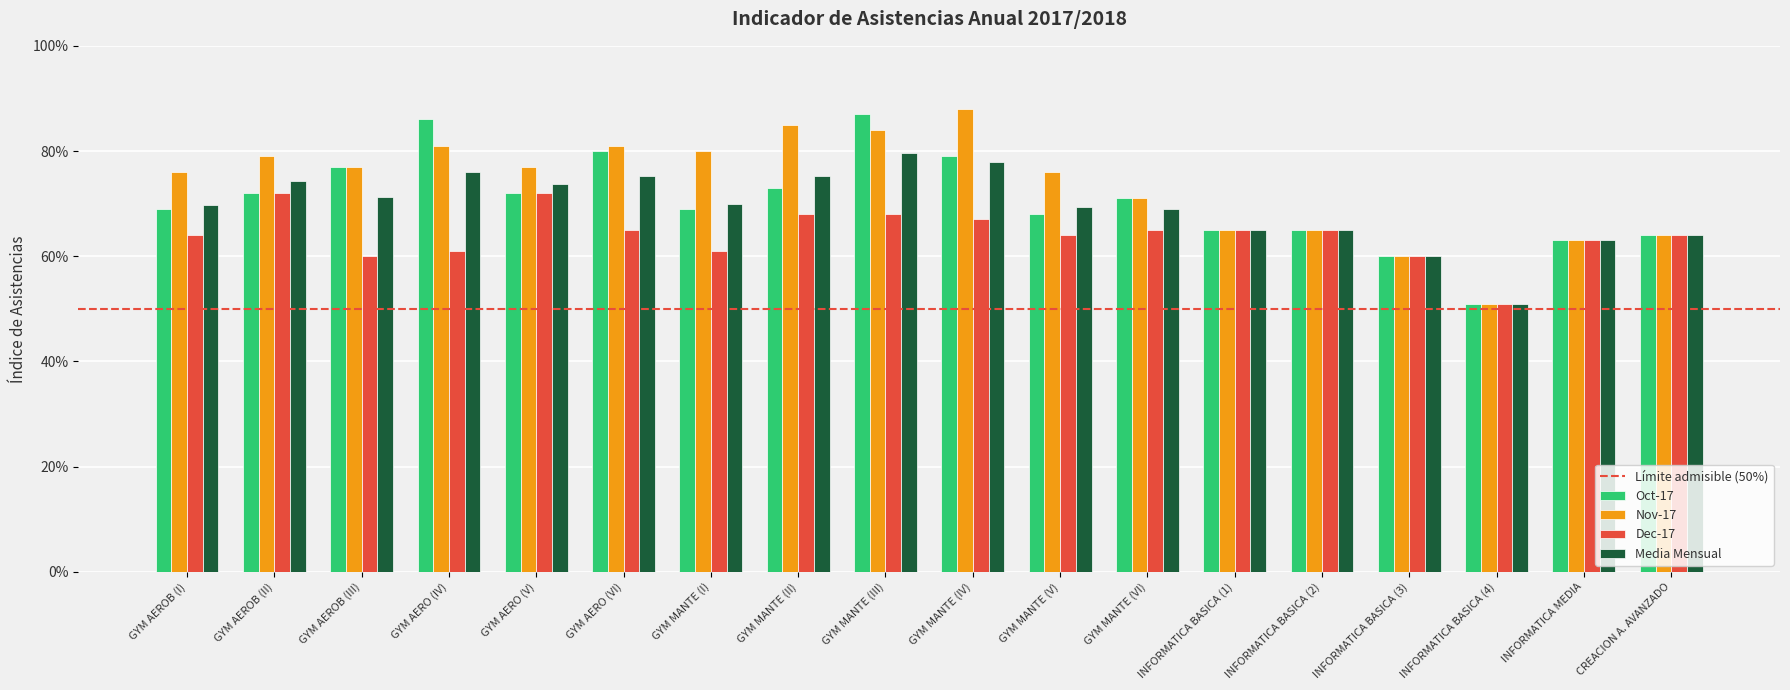

At which label is Media Mensual closest to 0?

INFORMATICA BASICA (4)